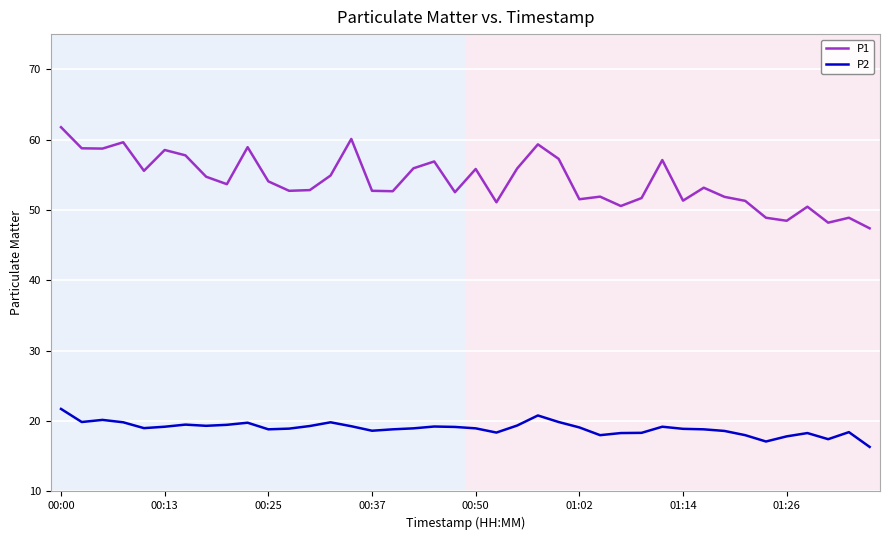

What is the maximum value for P2?

21.7